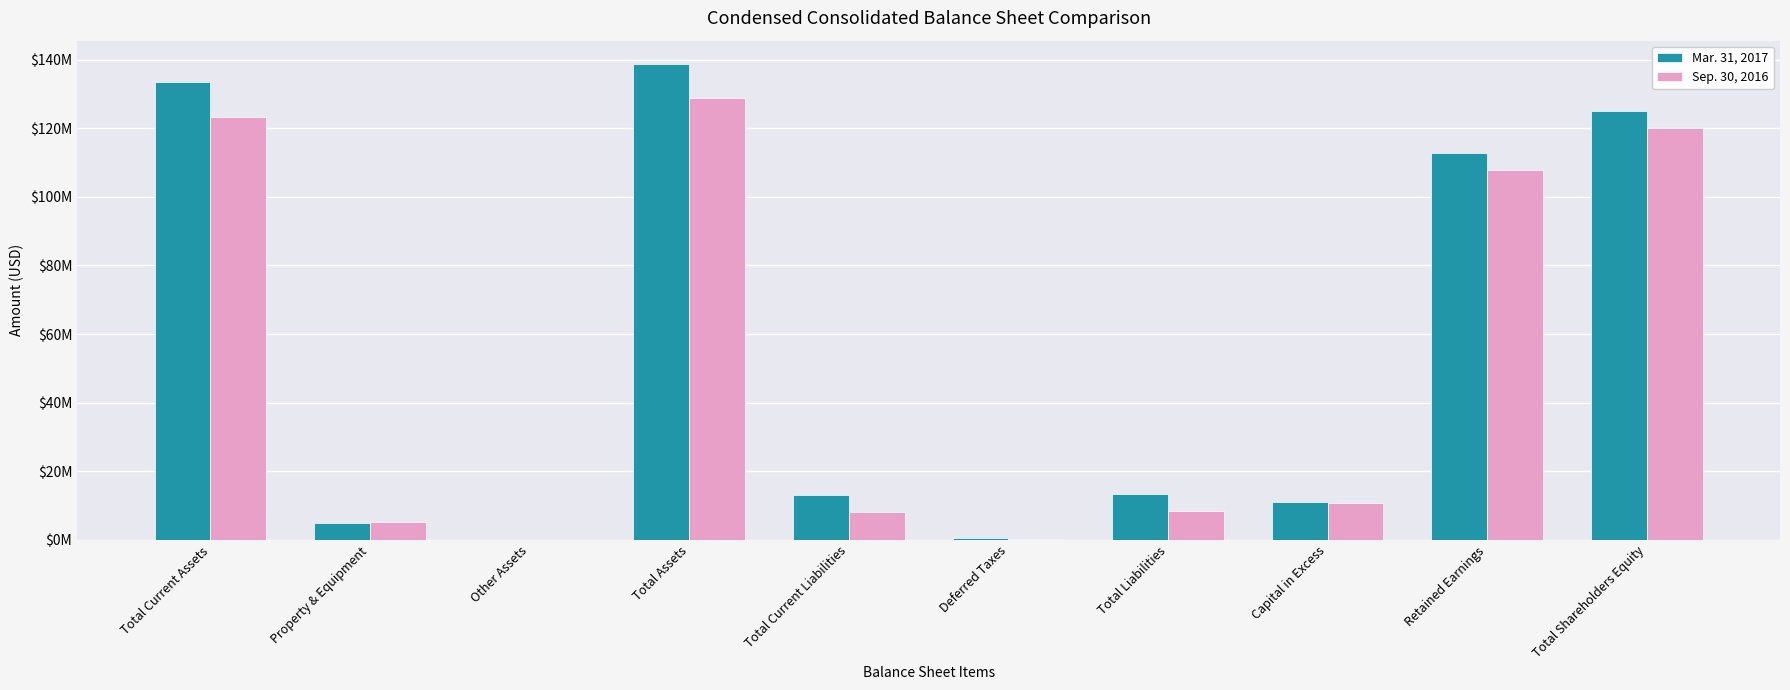

The value of Mar. 31, 2017 at Total Assets is 245257523. True or false?

False